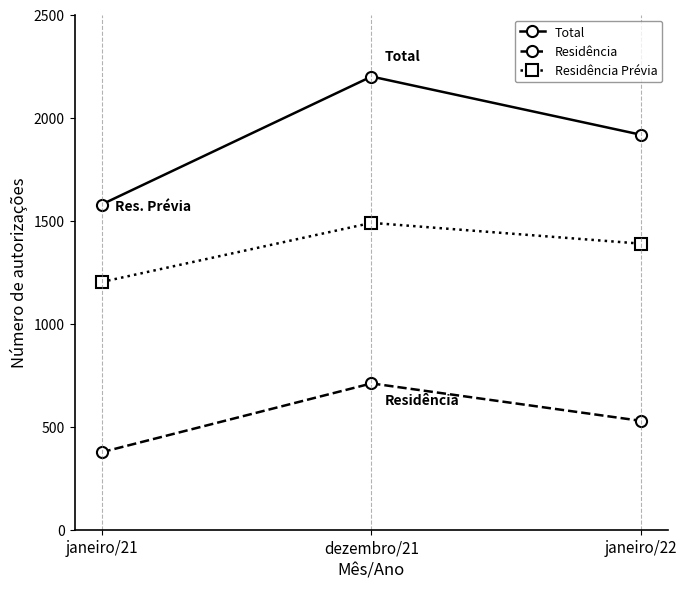

At which category does the chart reach its minimum across all series?

janeiro/21